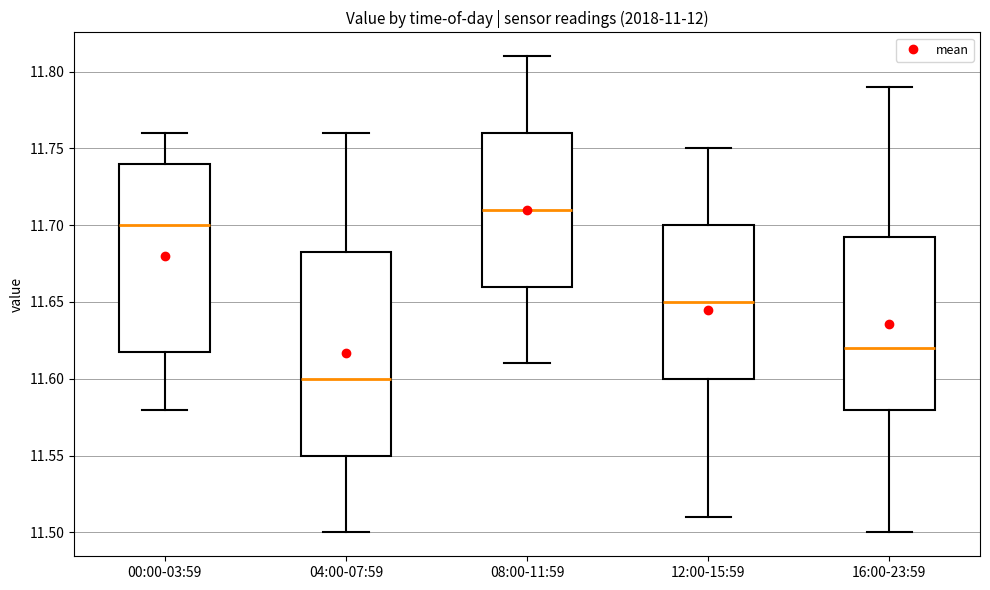

Reading left to right, transcribe this box plot: for each box, give where its median line is, the range the box spans, and where its two whiskers end, as read against the y-axis. The values are not printed on the chart, so give them approximately, as read against the axis.

00:00-03:59: median 11.700, box 11.620 to 11.740, whiskers 11.580 to 11.760
04:00-07:59: median 11.600, box 11.550 to 11.685, whiskers 11.500 to 11.760
08:00-11:59: median 11.710, box 11.660 to 11.760, whiskers 11.610 to 11.810
12:00-15:59: median 11.650, box 11.600 to 11.700, whiskers 11.510 to 11.750
16:00-23:59: median 11.620, box 11.580 to 11.695, whiskers 11.500 to 11.790